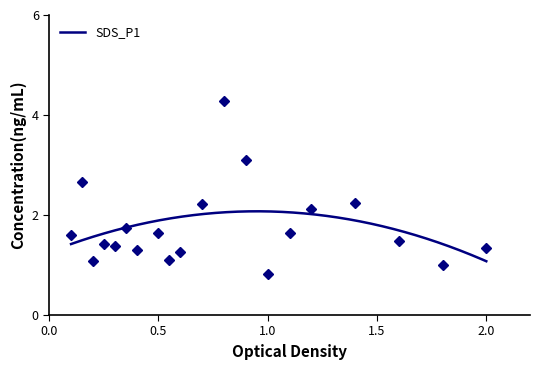

What is the highest value of the SDS_P1 series?

2.1